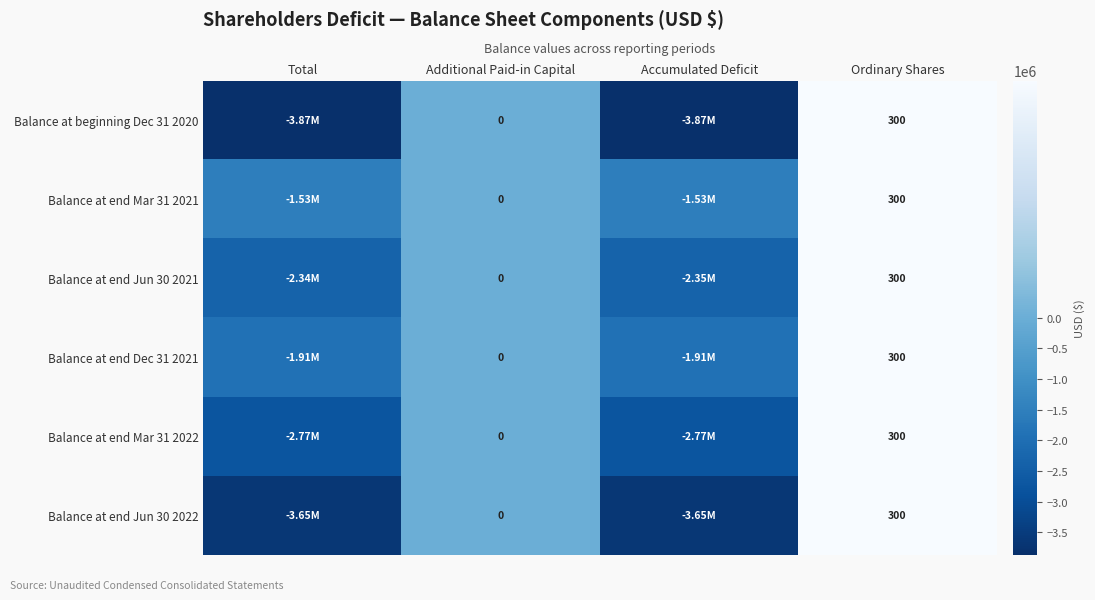

True or false: Balance at end Mar 31 2021 has a value of 207 at Ordinary Shares.

False